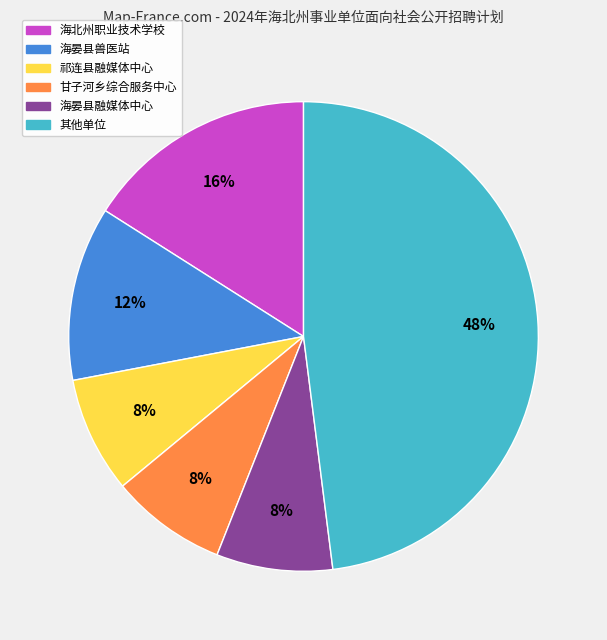

Does any single category account for the majority?

No